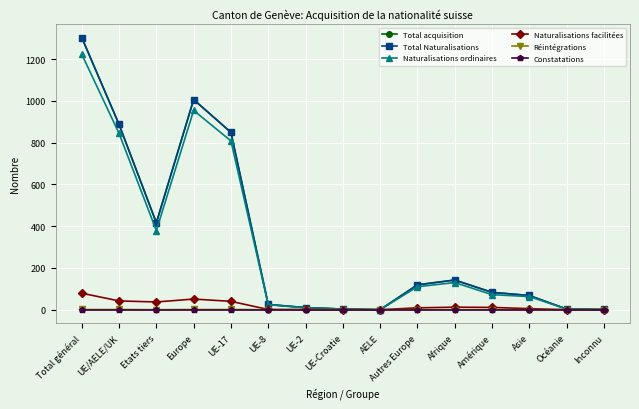

Rank the series at UE-17 from highest to lowest value.

Total acquisition, Total Naturalisations, Naturalisations ordinaires, Naturalisations facilitées, Réintégrations, Constatations